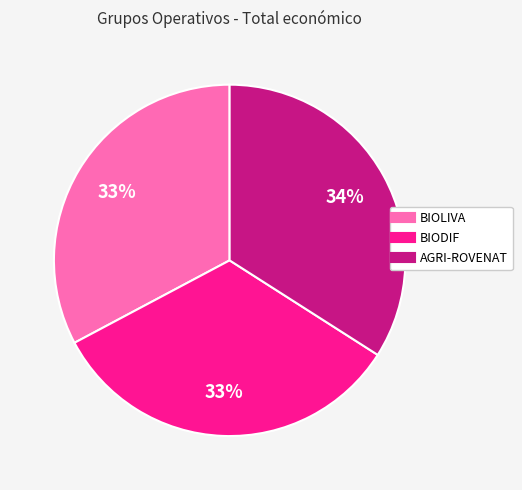

What is the ratio of the value at BIODIF to the value at BIOLIVA?

1.0